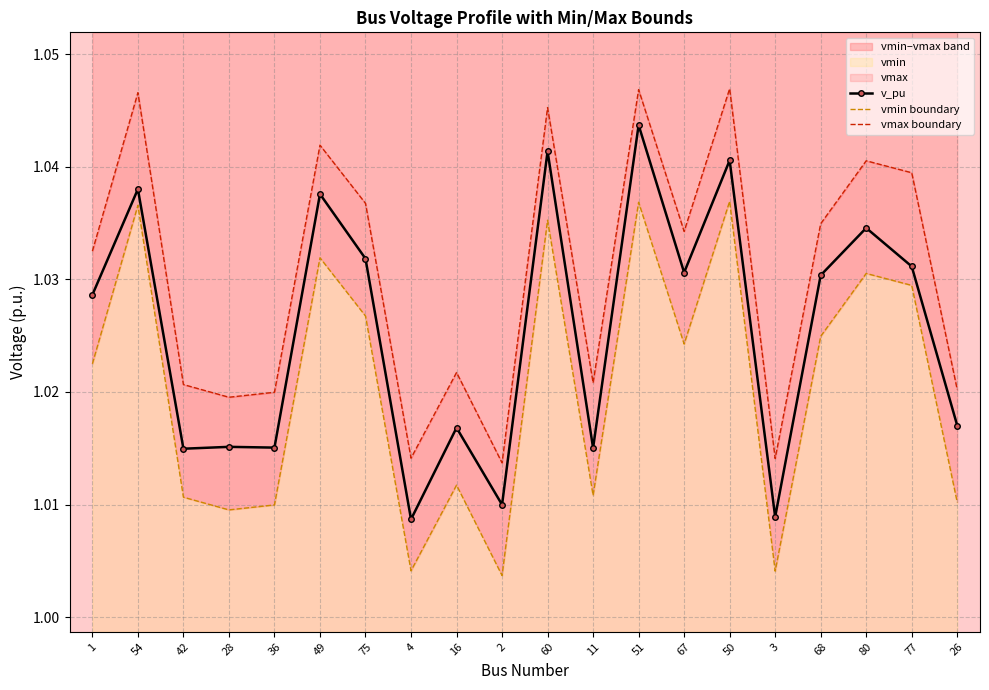

At which category does vmin boundary reach its first local valley?

28